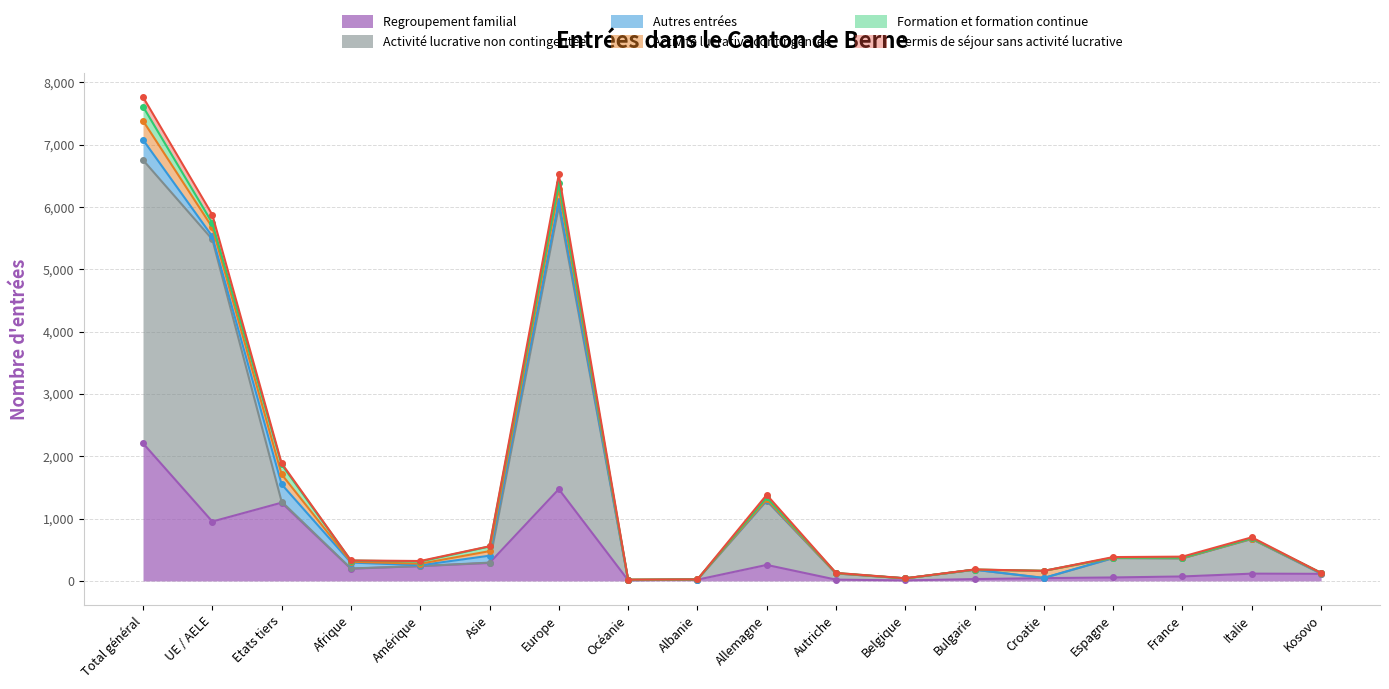

The value of Regroupement familial at Europe is 2257. True or false?

False